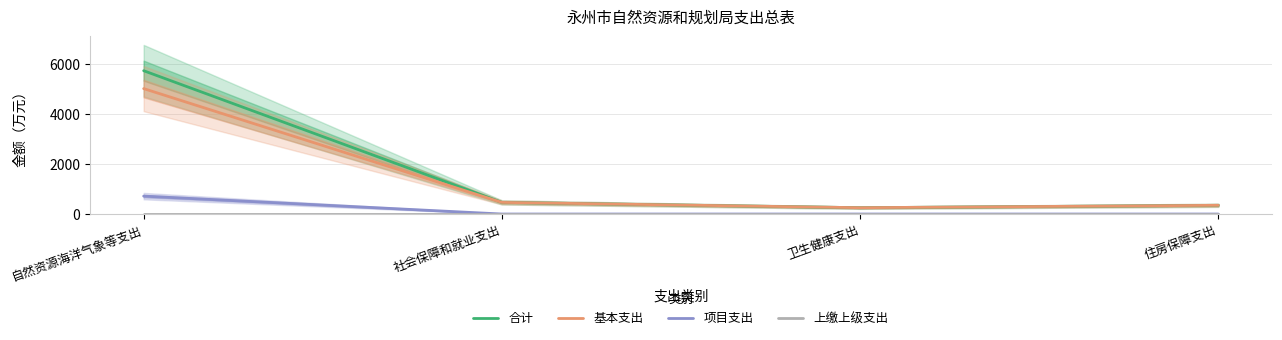

At which category is the sum across all series the highest?

自然资源海洋气象等支出